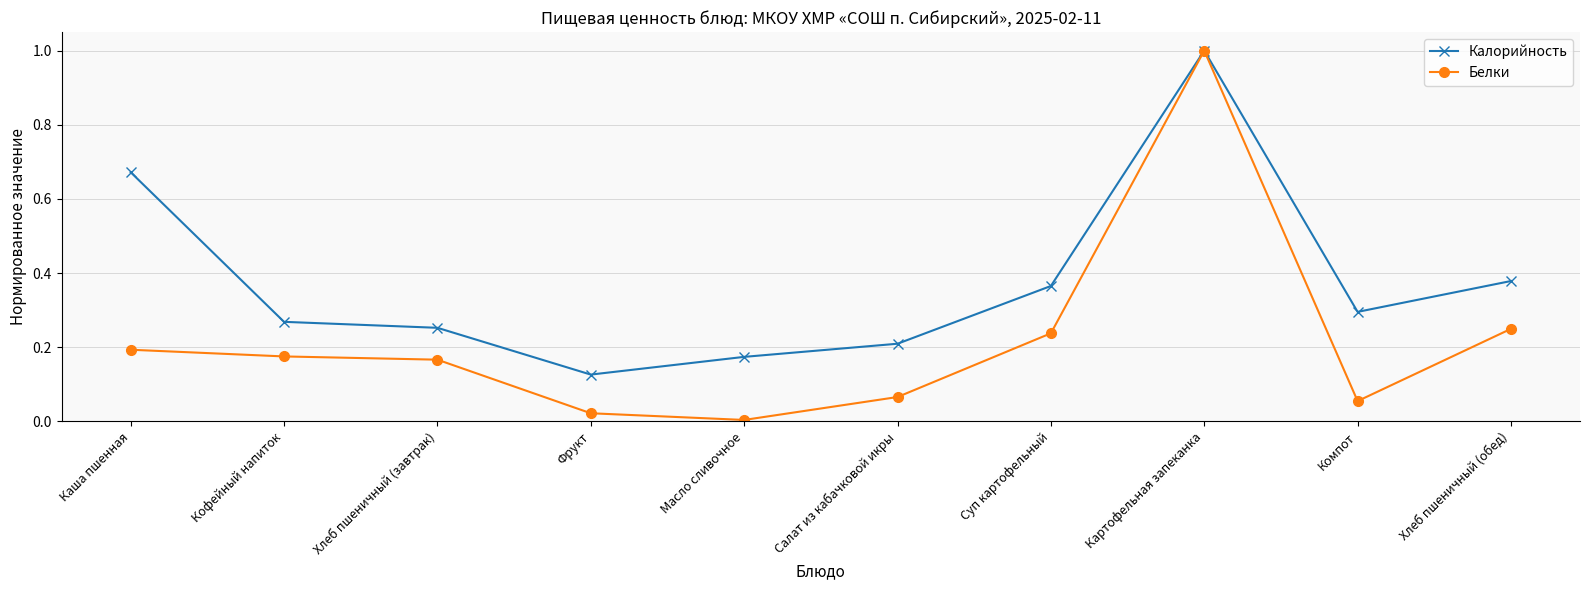

Does the chart have visible grid lines?

Yes